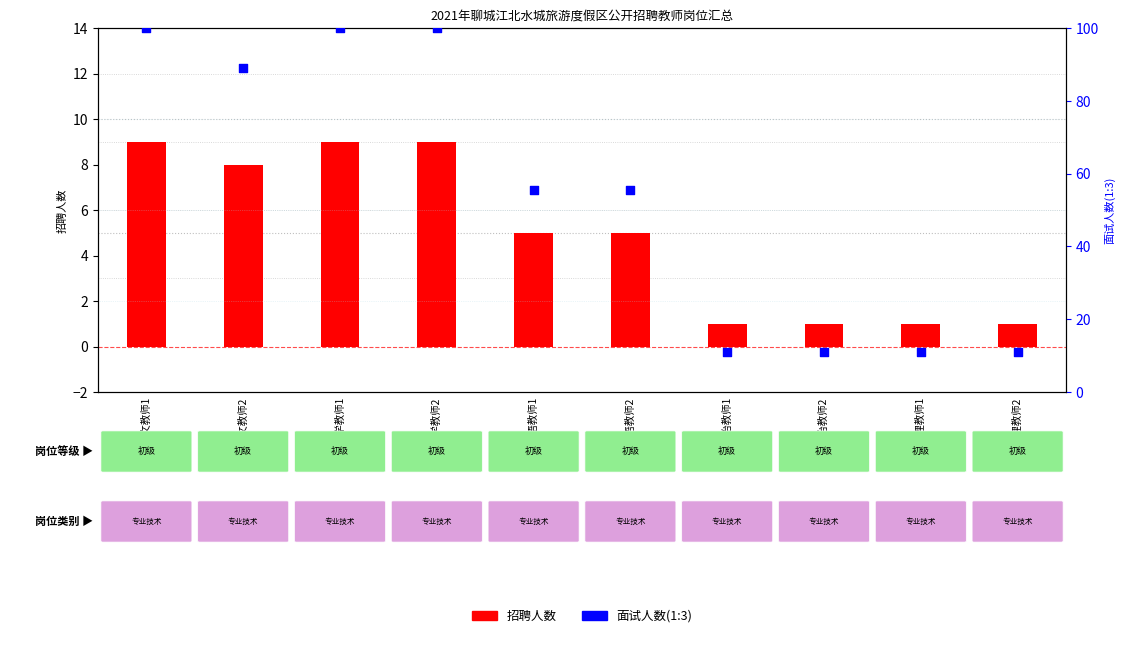

Which series has the largest total across all categories?

面试人数(1:3)